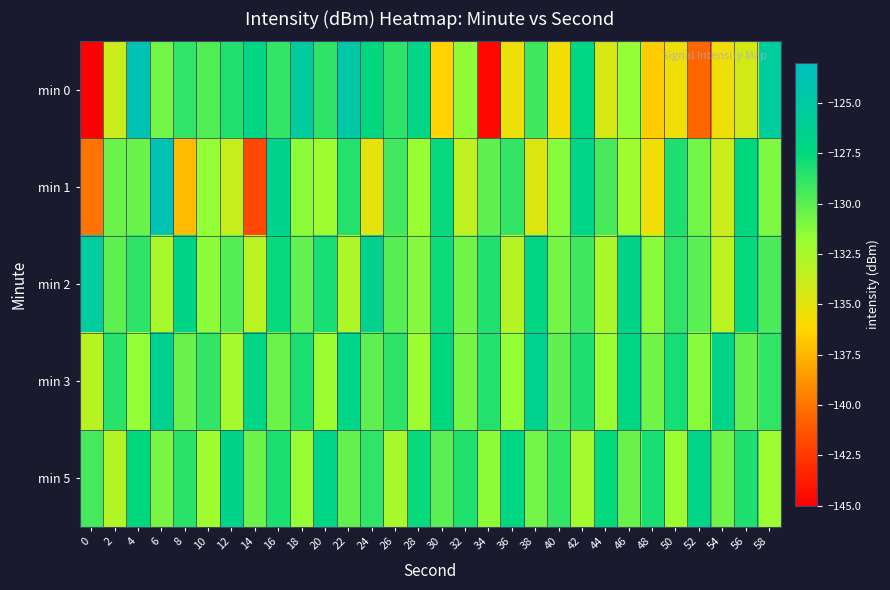

Between 10 and 48, which series saw the biggest shift?

min 0